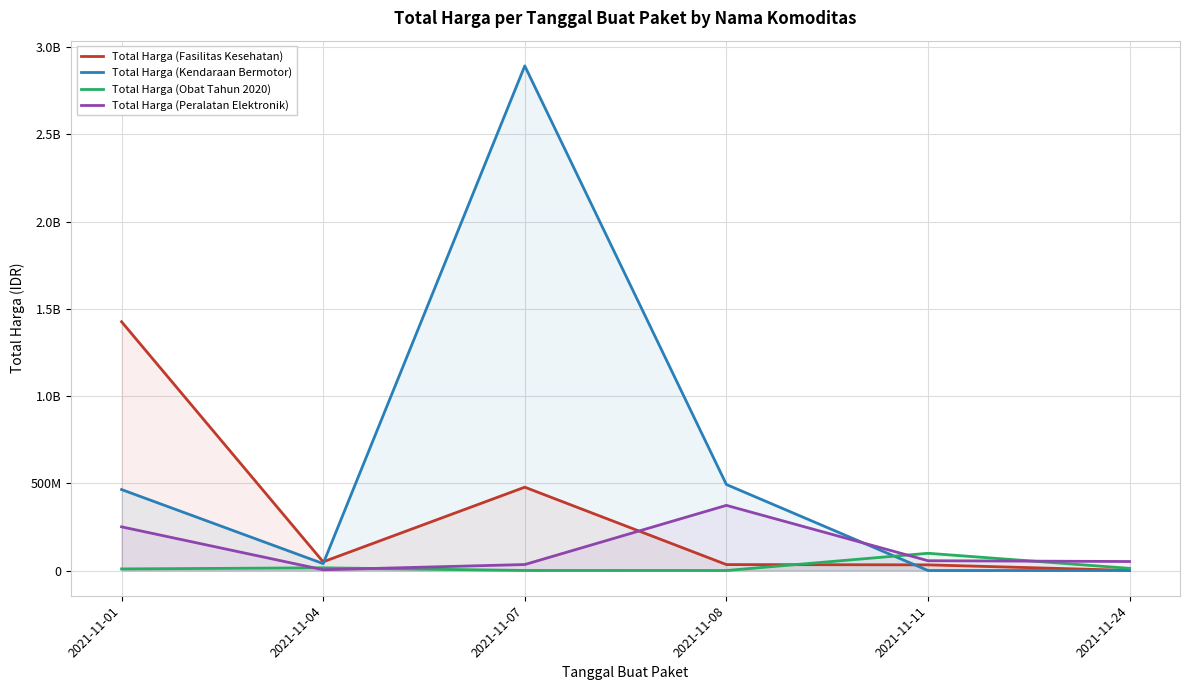

How many data points in Total Harga (Obat Tahun 2020) are above 12453900?

2